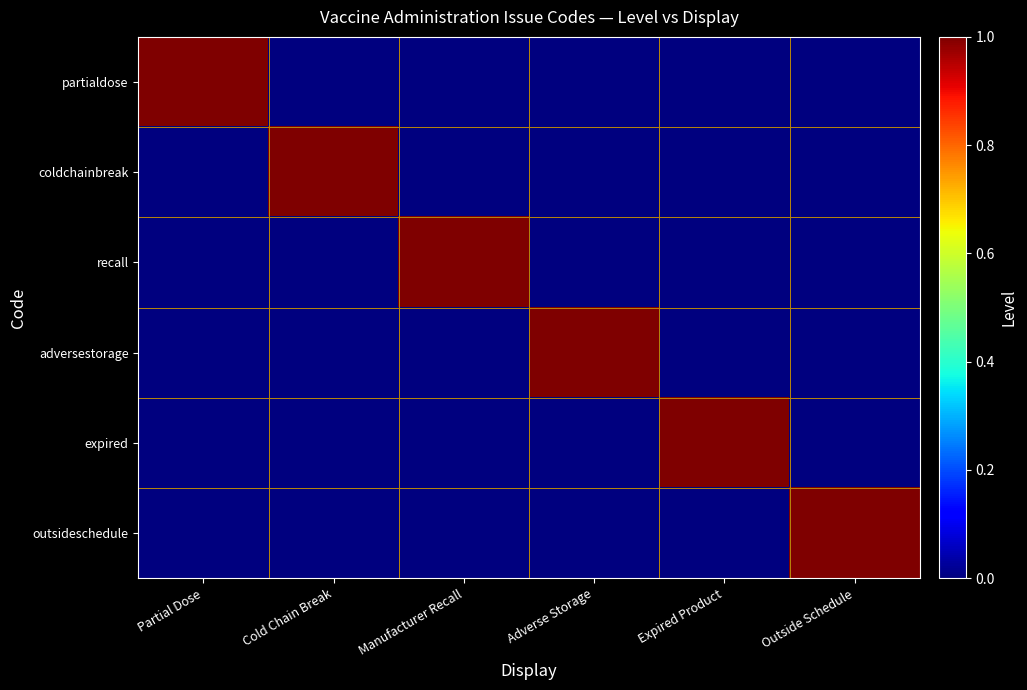

How many series are shown in this chart?

6